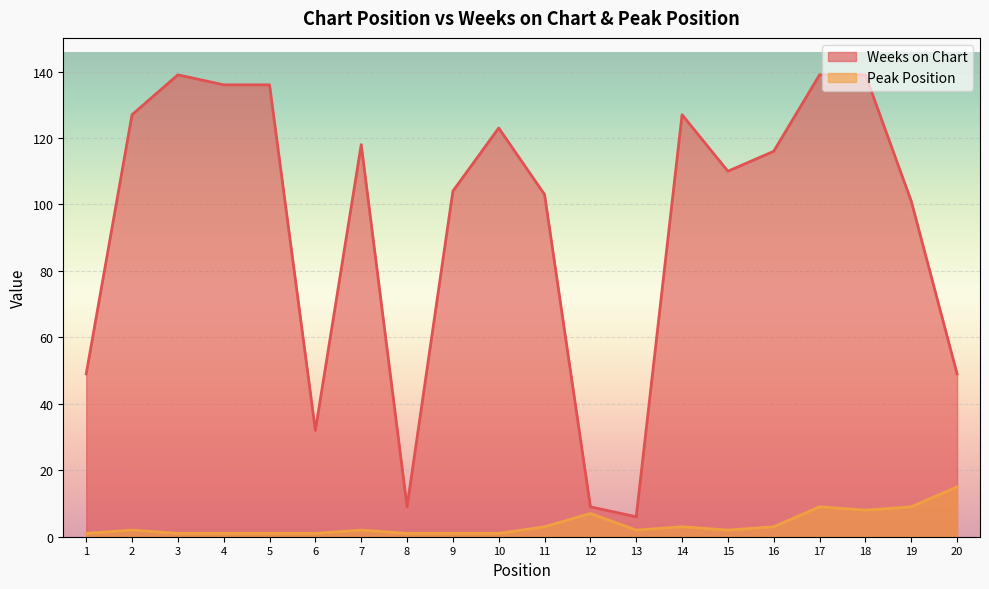

Rank the series at 5 from highest to lowest value.

Weeks on Chart, Peak Position